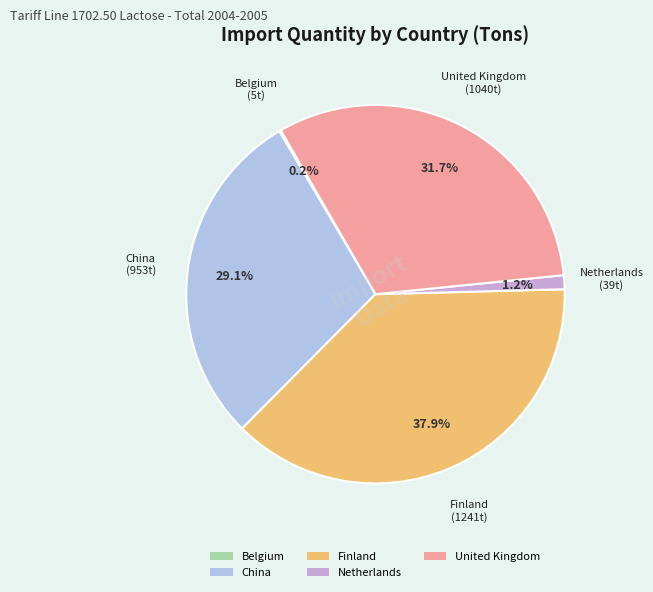

Is there any slice that represents more than half of the pie?

No